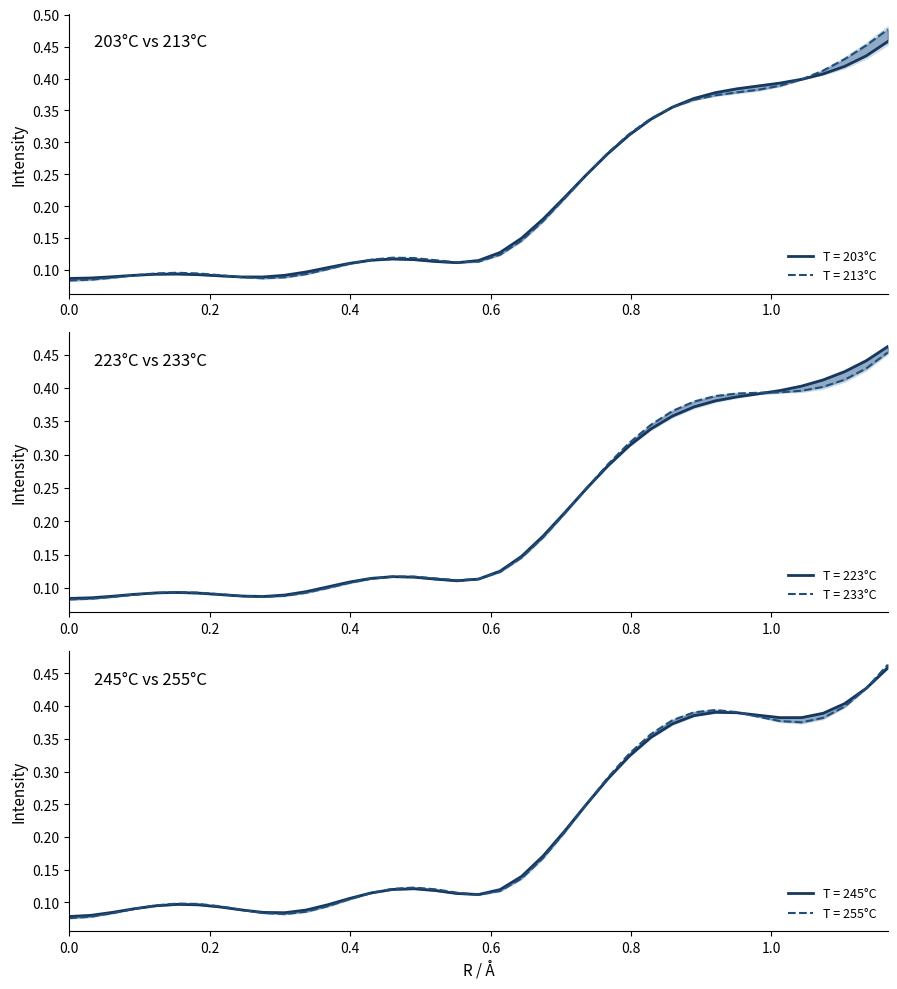

How many intersections are there between 203 and 255?

7